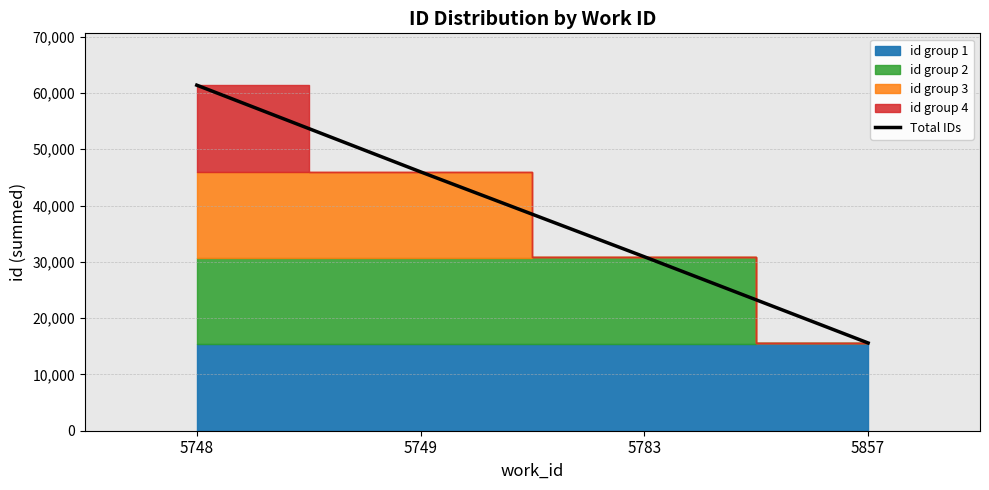

What is the change in value from 5748 to 5749?

-15398